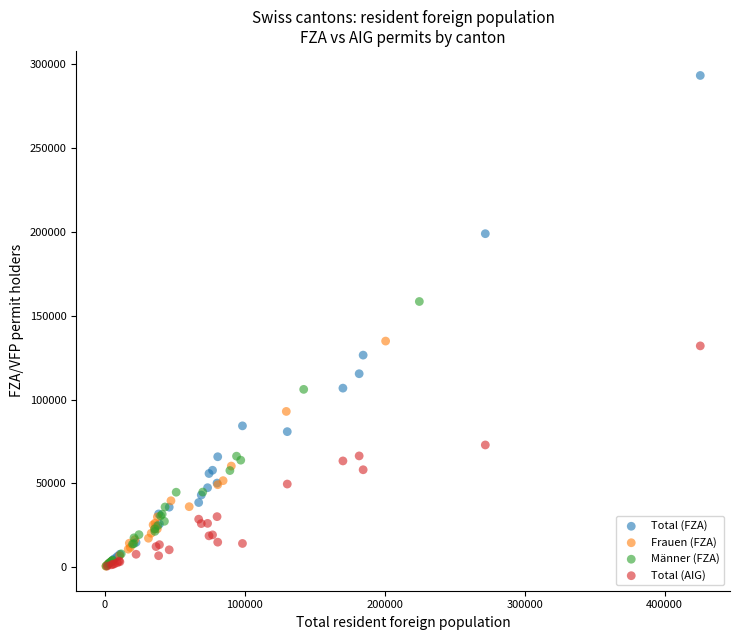

Which series has the widest spread of Y values?

Total (FZA)